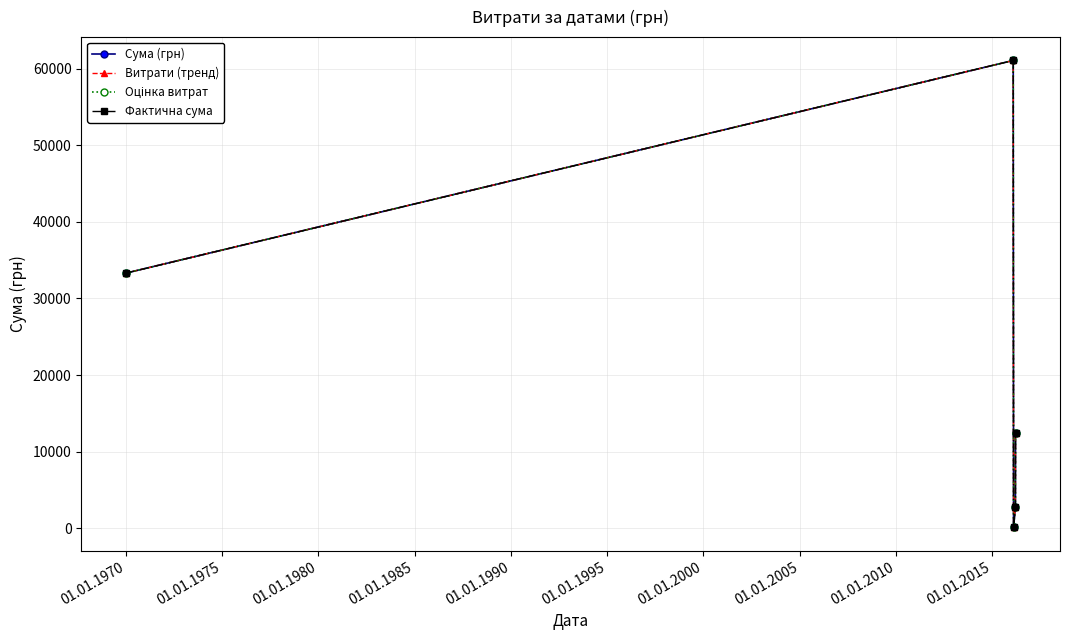

Is this an area chart (filled region under the line)?

No